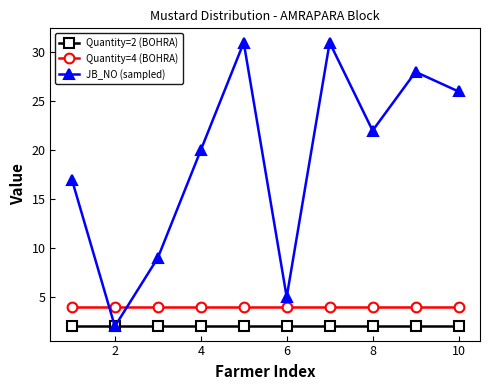

Which series has the widest spread of values?

JB_NO (sampled)